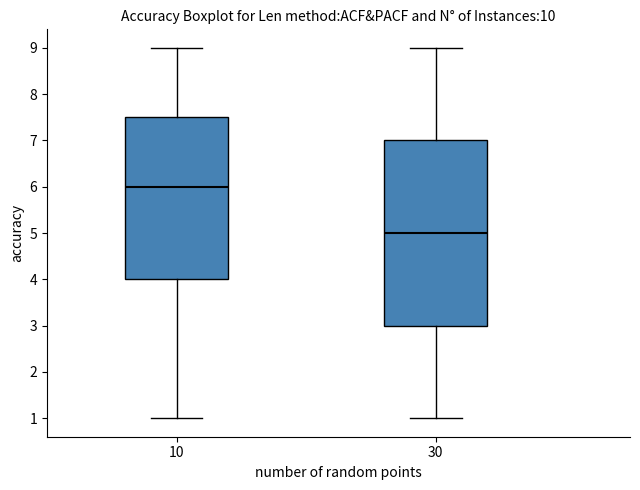

Which box's median line is the lowest?

30